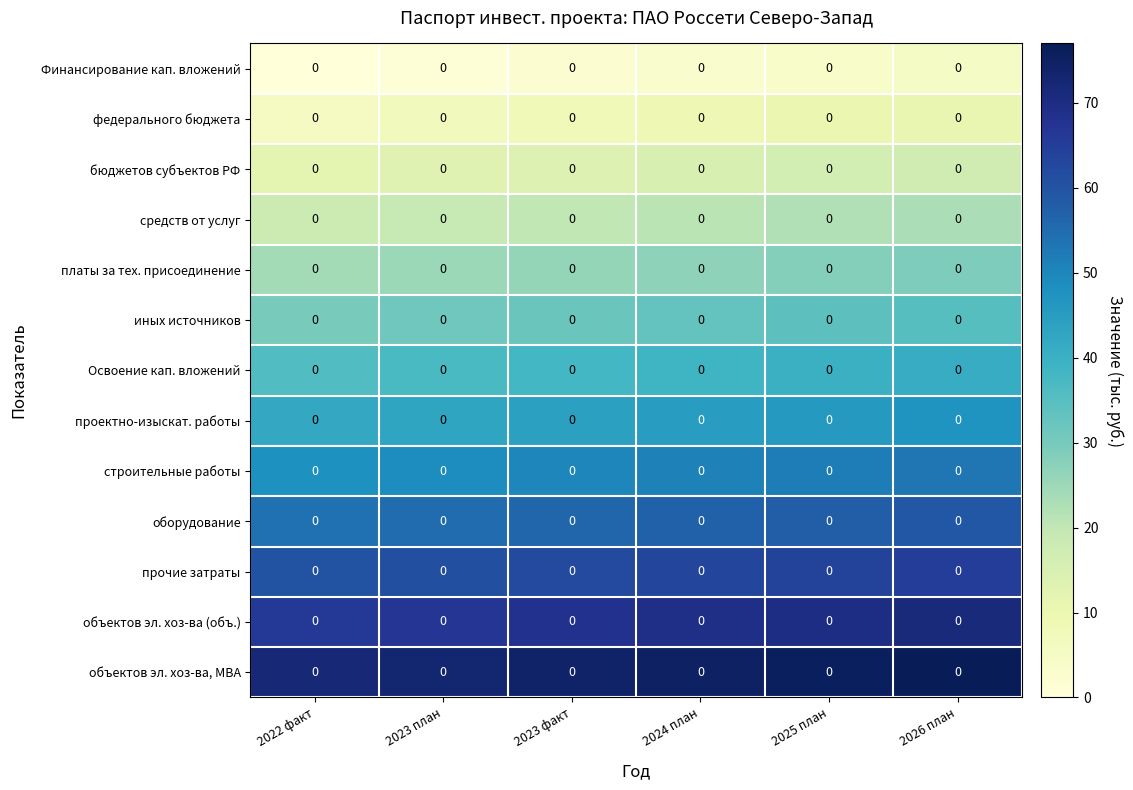

Is the value of прочие затраты at 2024 план greater than the value of объектов эл. хоз-ва, МВА at 2022 факт?

No